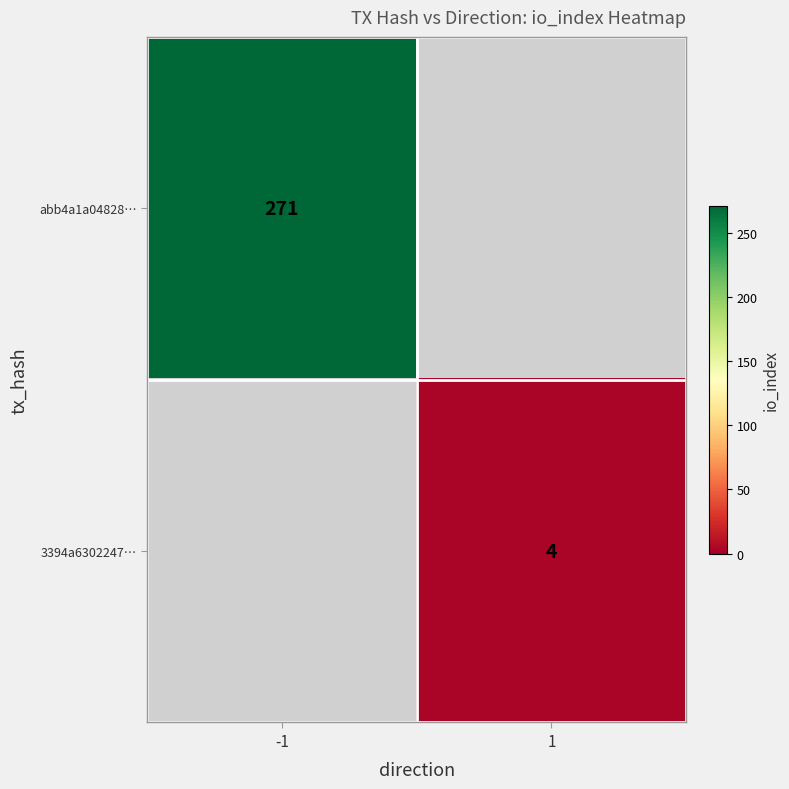

The value of abb4a1a04828… at -1 is 127. True or false?

False